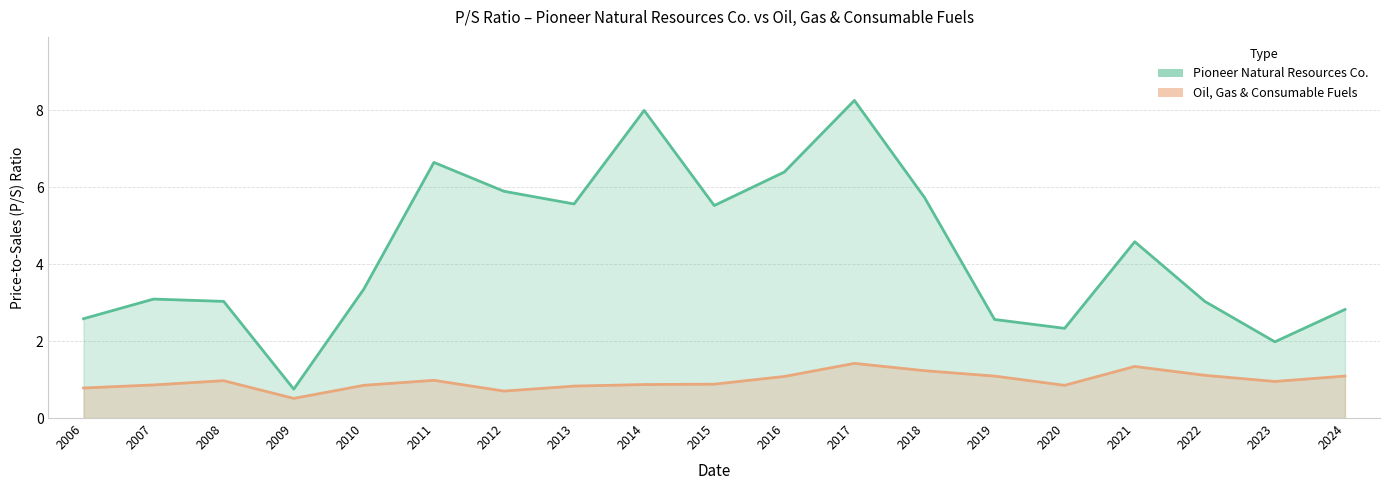

Is it true that Oil, Gas & Consumable Fuels equals 0.9 at 2021?

False